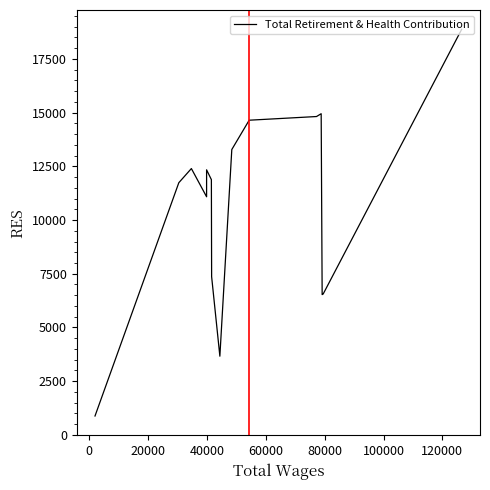

What is the difference between the maximum and minimum values?

18003